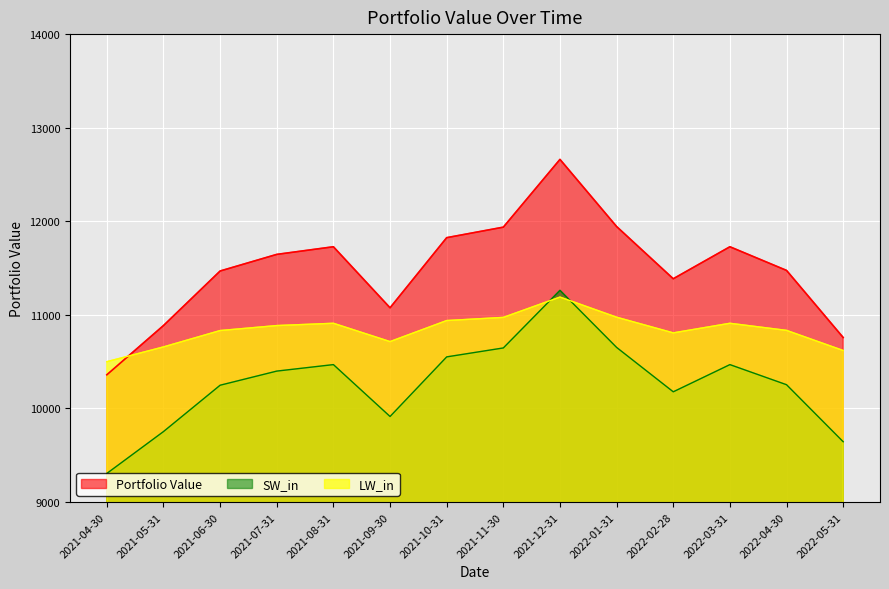

Count the number of values greater than 11646.

7